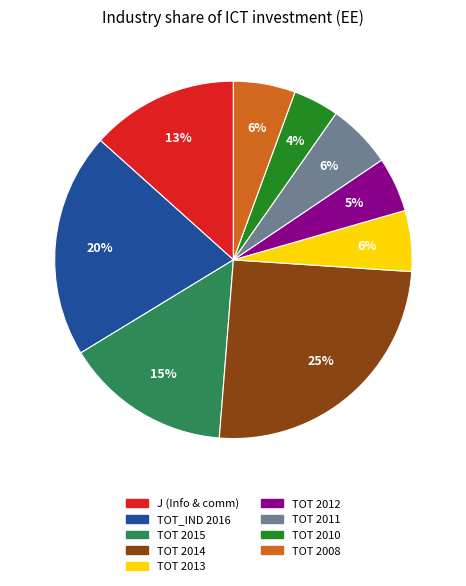

To the nearest percent, what is the difference between the largest and smallest slice percentages?

21%